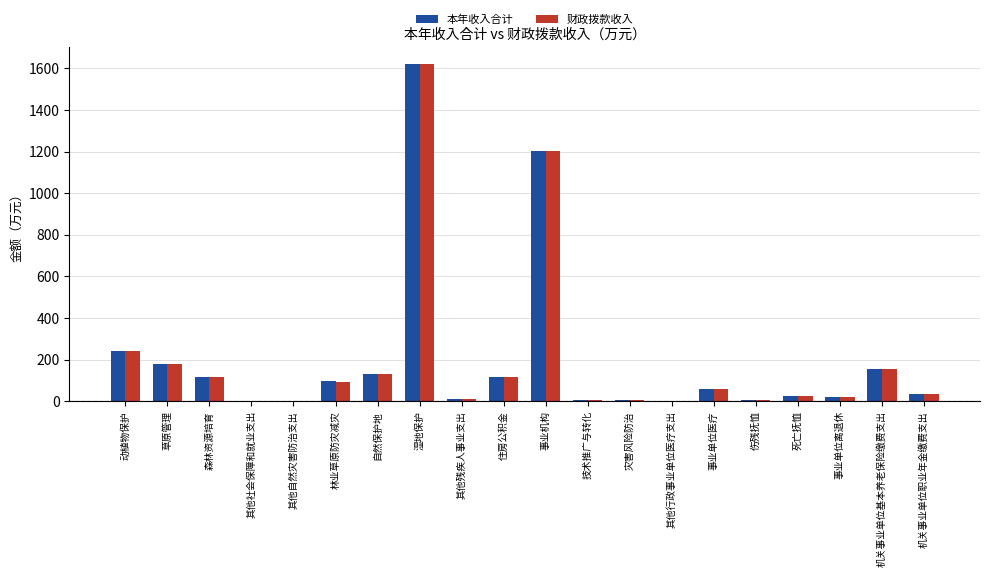

Which label corresponds to the largest value in the chart?

湿地保护